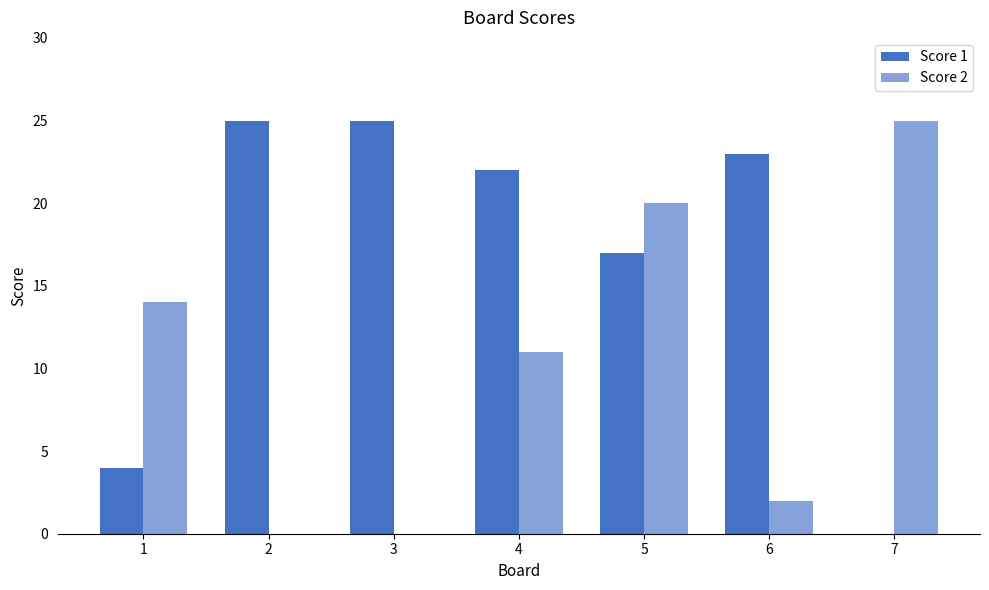

How many positive values does the Score 1 series have?

6